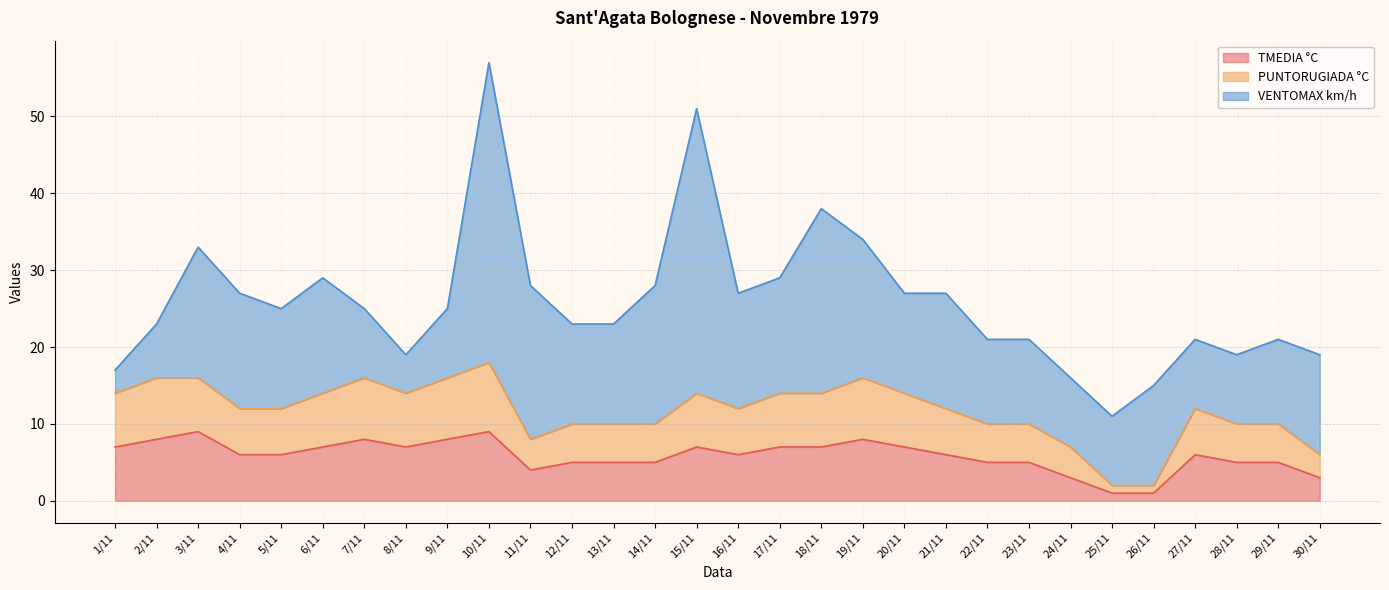

What is the total value across all series at 14/11?

28